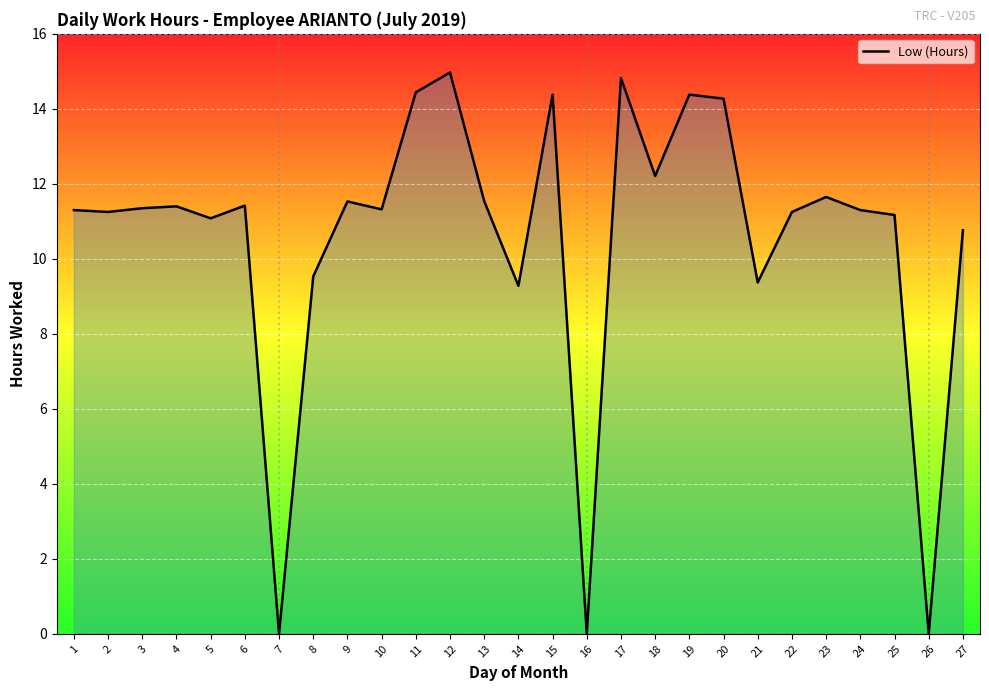

True or false: the data shows -9.3 at 26.

False